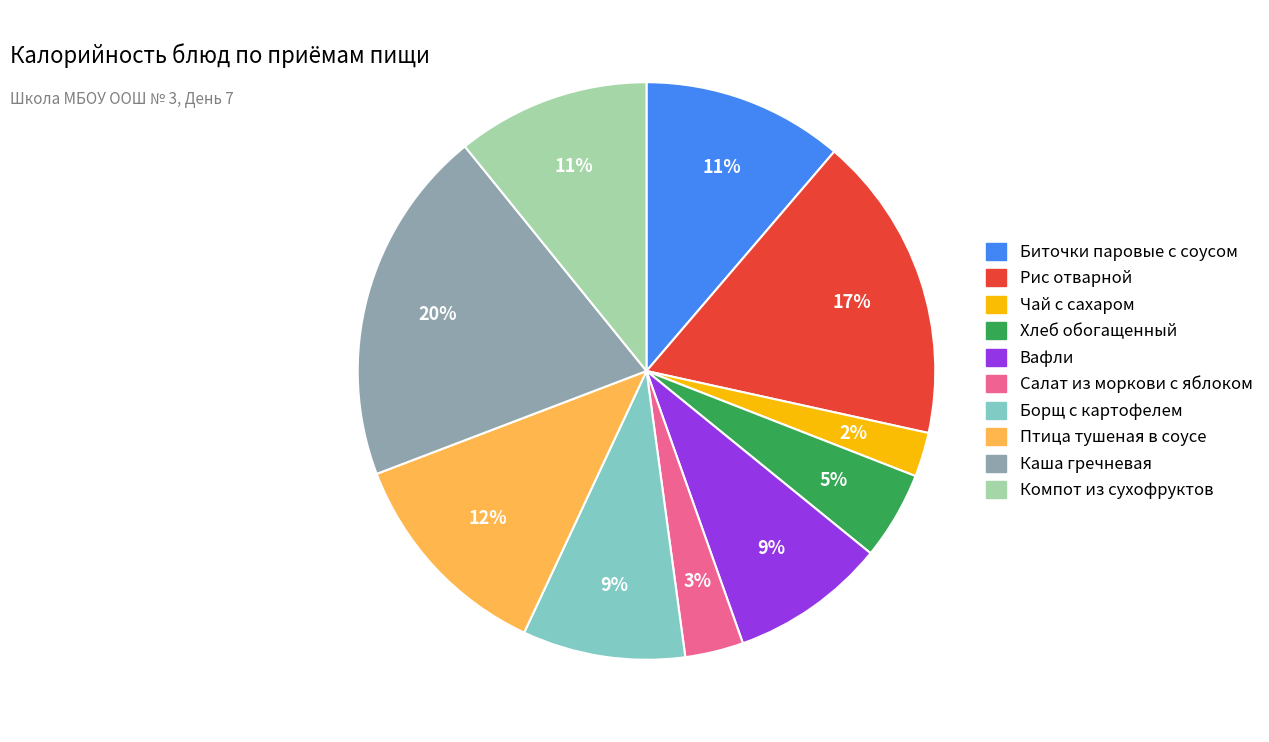

True or false: Каша гречневая accounts for 13% of the total.

False